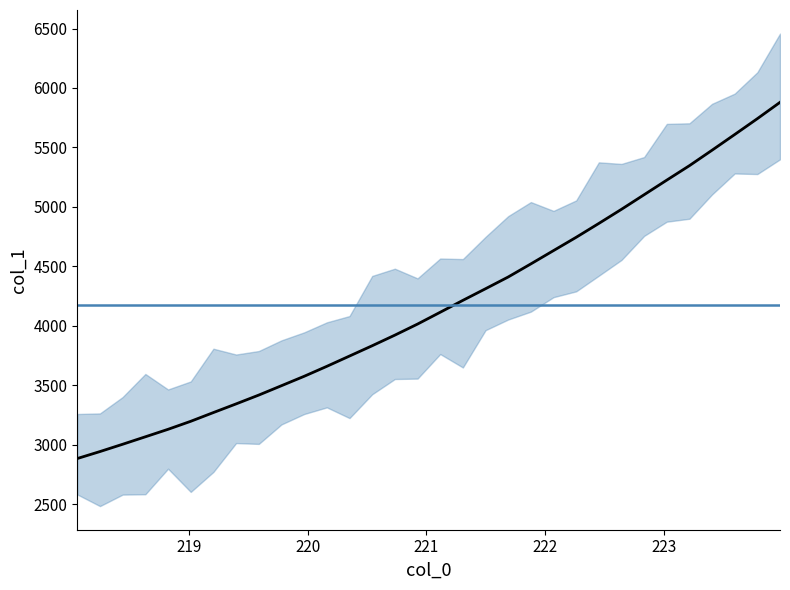

Reading left to right, list all the values displayed in this chart.

218.0596=2883.7	218.2508=2942.4	218.442=3003.8	218.6332=3066.5	218.8244=3129.5	219.0156=3196.9	219.2067=3270.4	219.3979=3343.3	219.589=3417.5	219.7801=3496.3	219.9712=3575.3	220.1623=3659.2	220.3533=3745.7	220.5444=3832.3	220.7354=3921.5	220.9264=4014.5	221.1174=4113.9	221.3083=4213.9	221.4993=4311.6	221.6902=4410.4	221.8812=4520.6	222.0721=4632.4	222.263=4744.2	222.4538=4860.8	222.6447=4979.6	222.8355=5102.3	223.0264=5225.1	223.2172=5346.7	223.408=5476.7	223.5987=5608.7	223.7895=5742.0	223.9802=5879.2